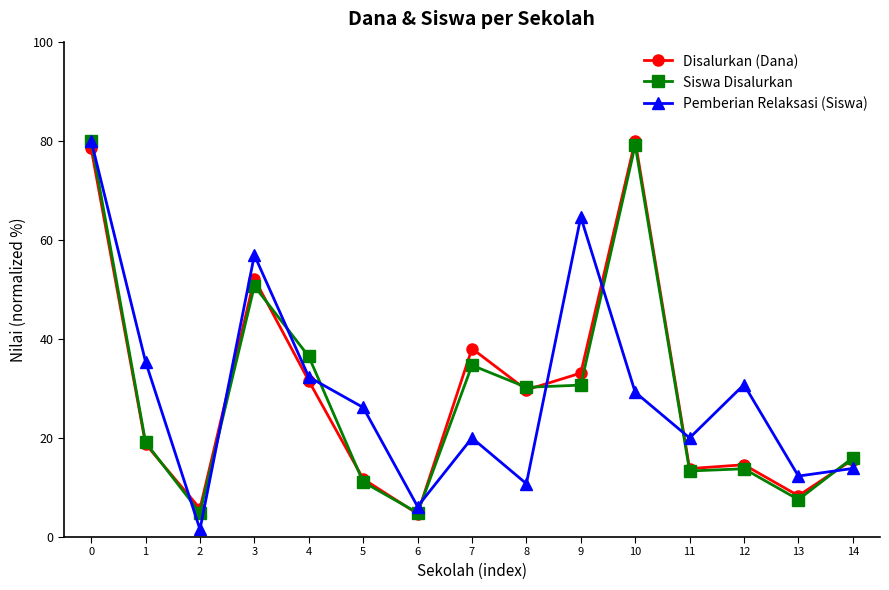

Is the value of Pemberian Relaksasi (Siswa) at 6 greater than the value of Disalurkan (Dana) at 9?

No